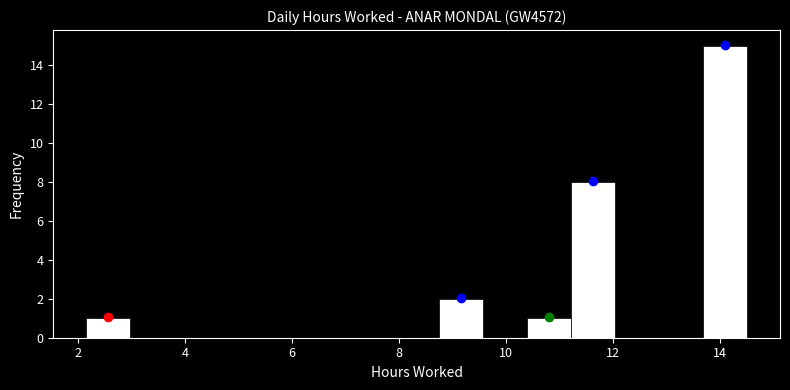

Over which range of the x-axis is the bar tallest?

13.6 to 14.6